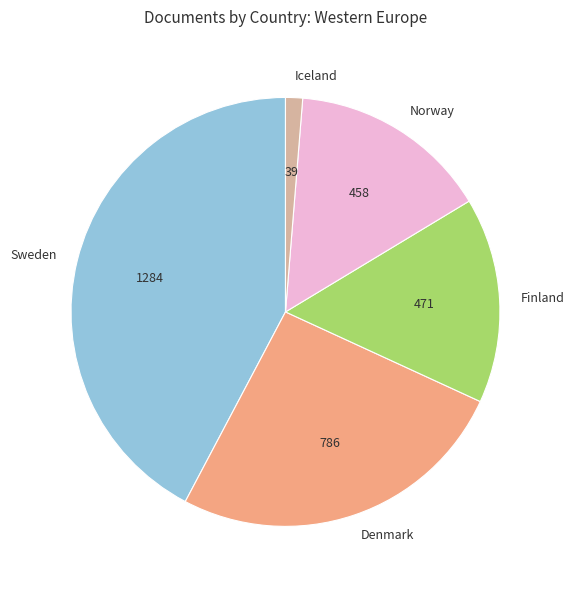

Is it true that Iceland is 1% of the pie?

True